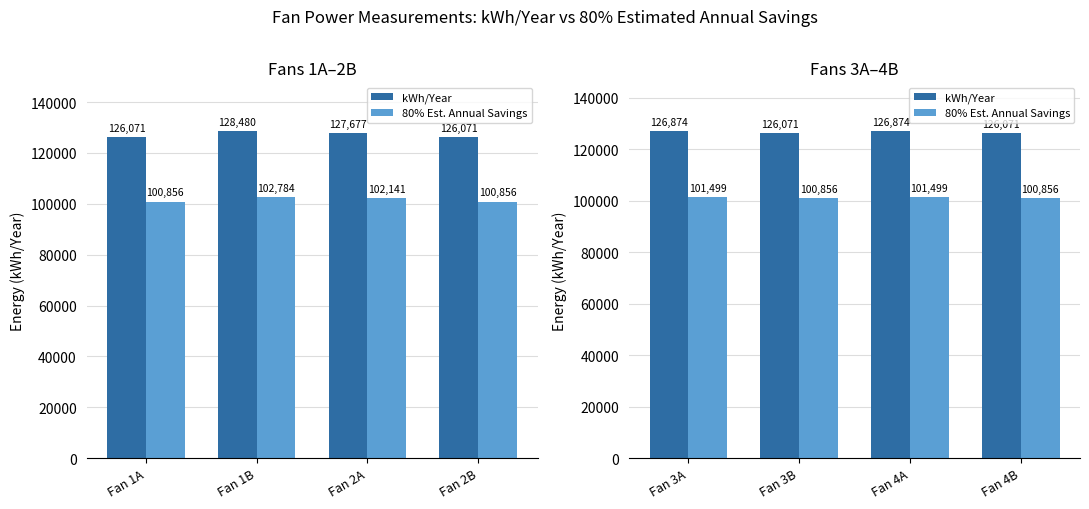

Is it true that 80% Est. Annual Savings equals 33502.5 at Fan 4B?

False